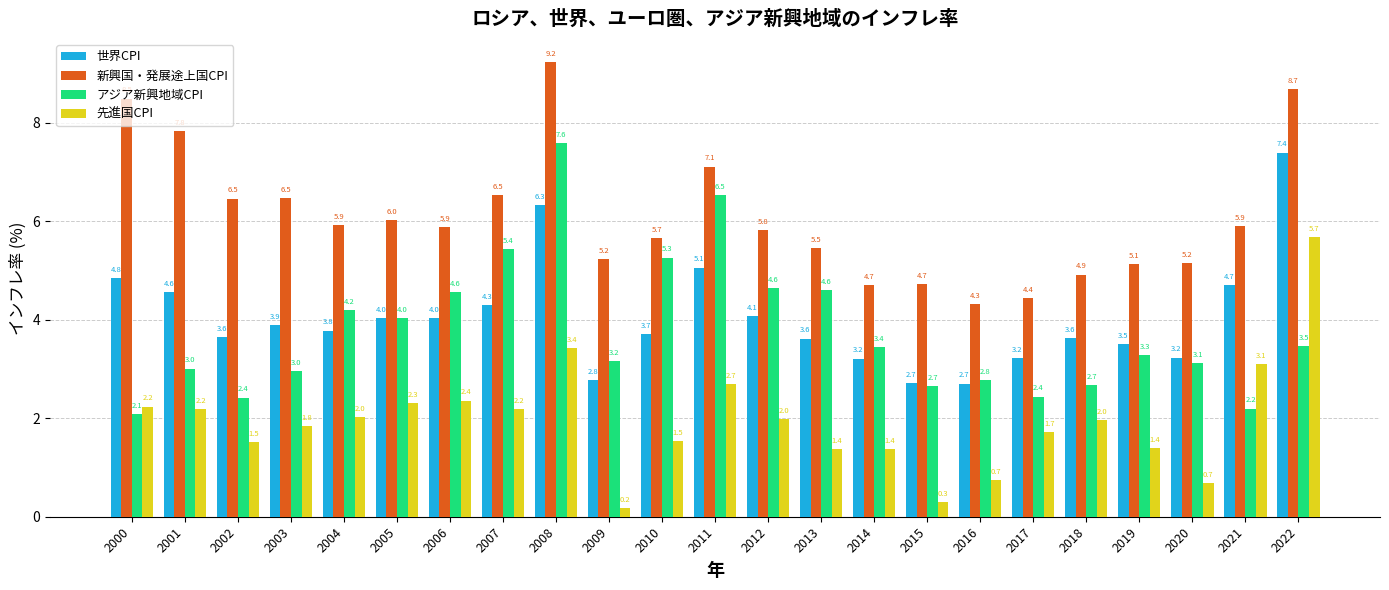

Between 2010 and 2016, which series saw the biggest shift?

アジア新興地域CPI